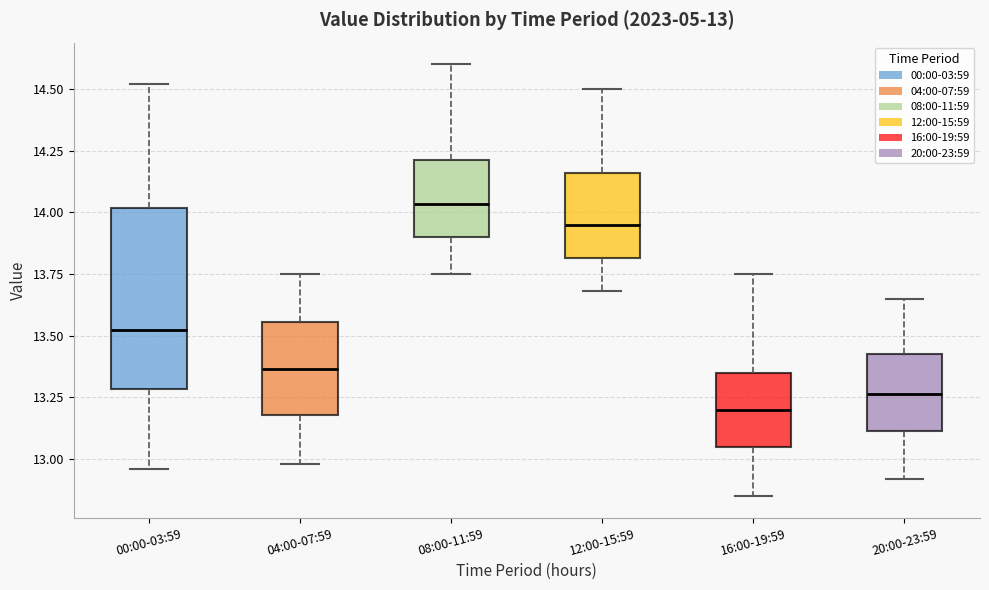

Comparing the boxes themselves (not the whiskers), which one is the tallest?

00:00-03:59